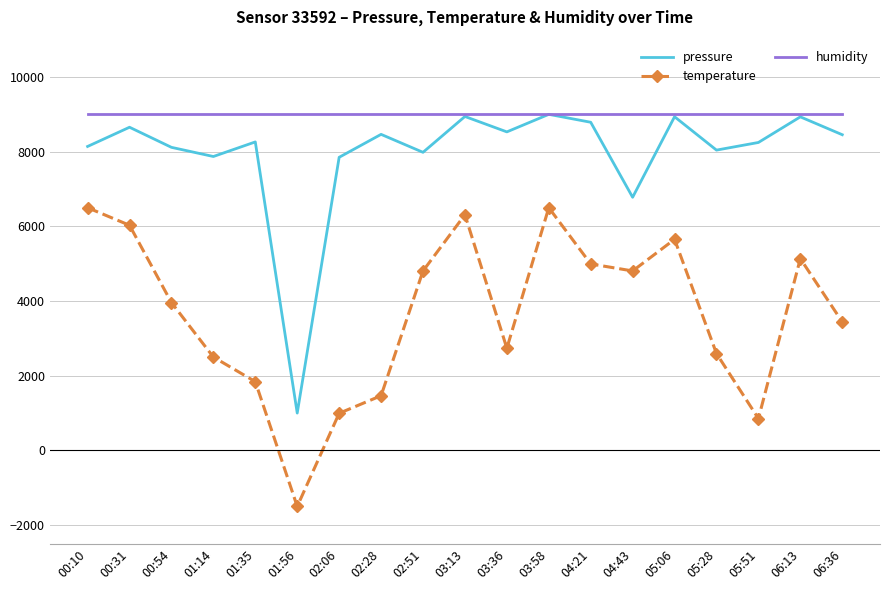

True or false: temperature and pressure intersect in this chart.

False